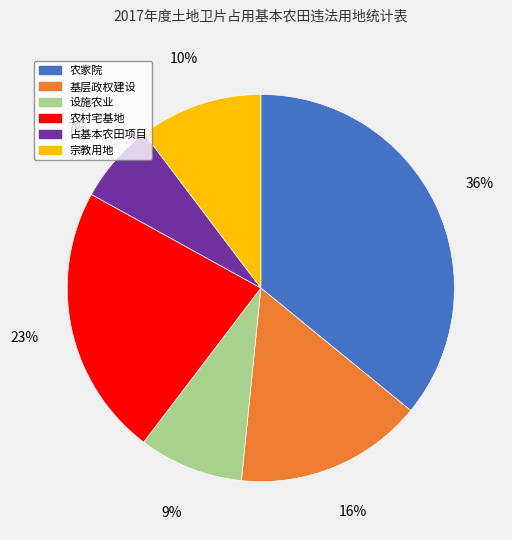

Which category has the biggest portion of the pie?

农家院